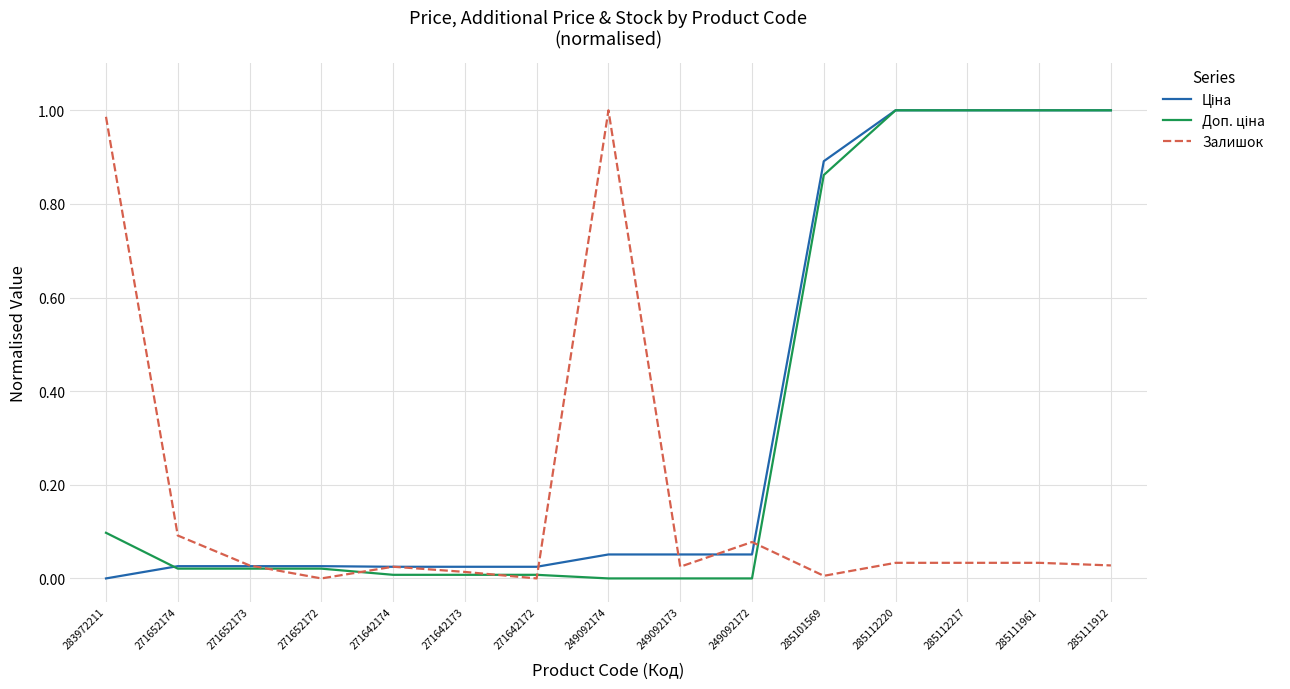

What position from the right is 271642174?

11